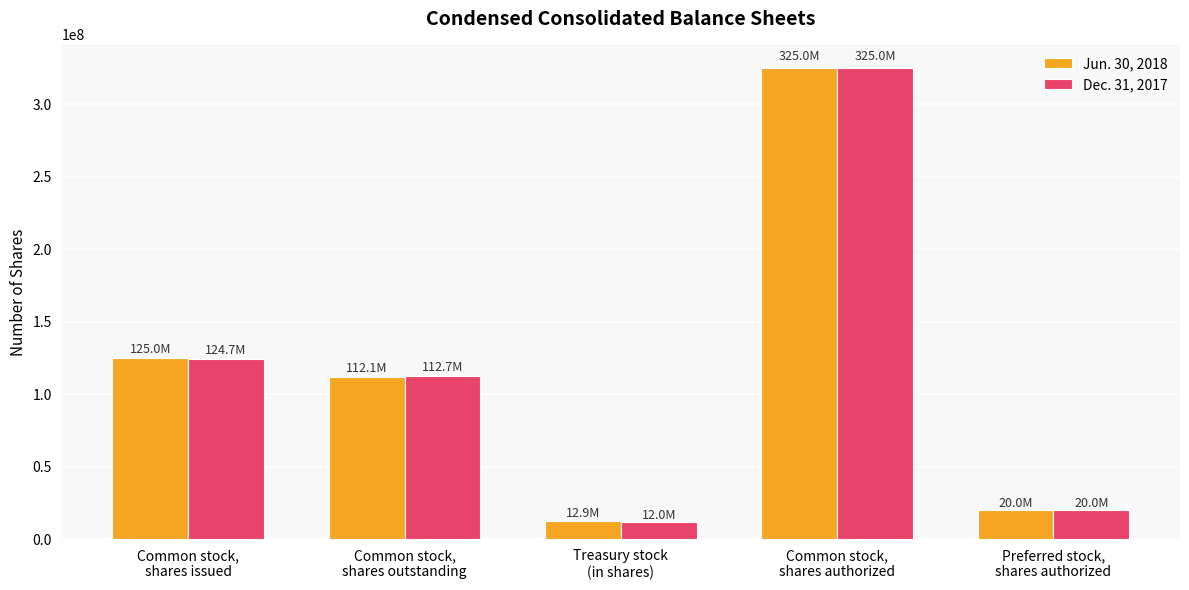

Is it true that Jun. 30, 2018 equals 66671156 at Common stock,
shares issued?

False